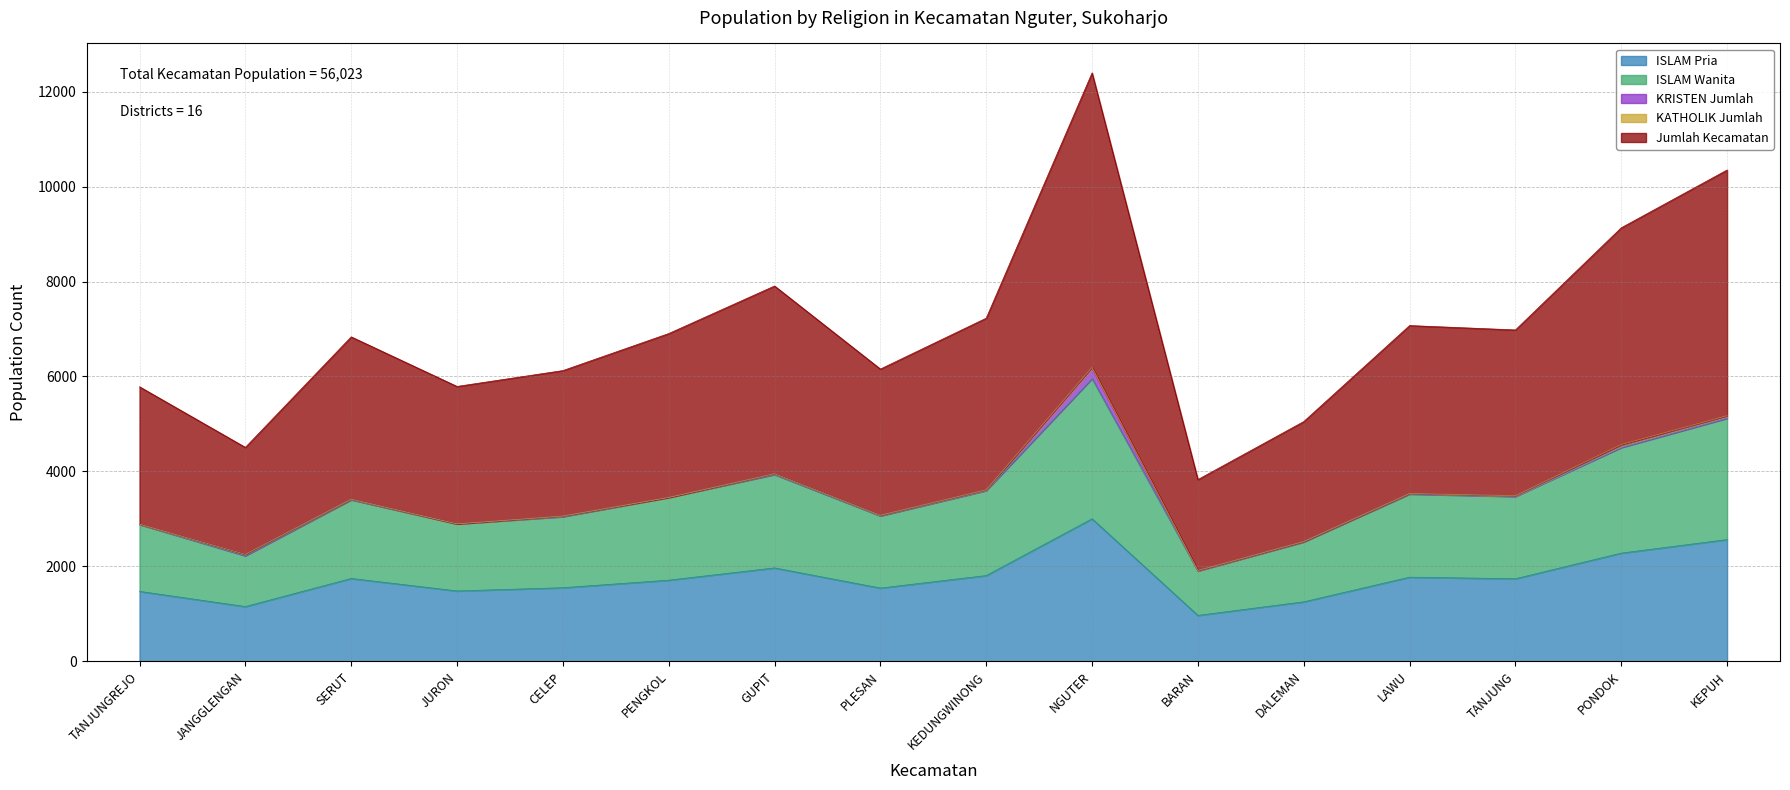

At which category is the sum across all series the highest?

NGUTER